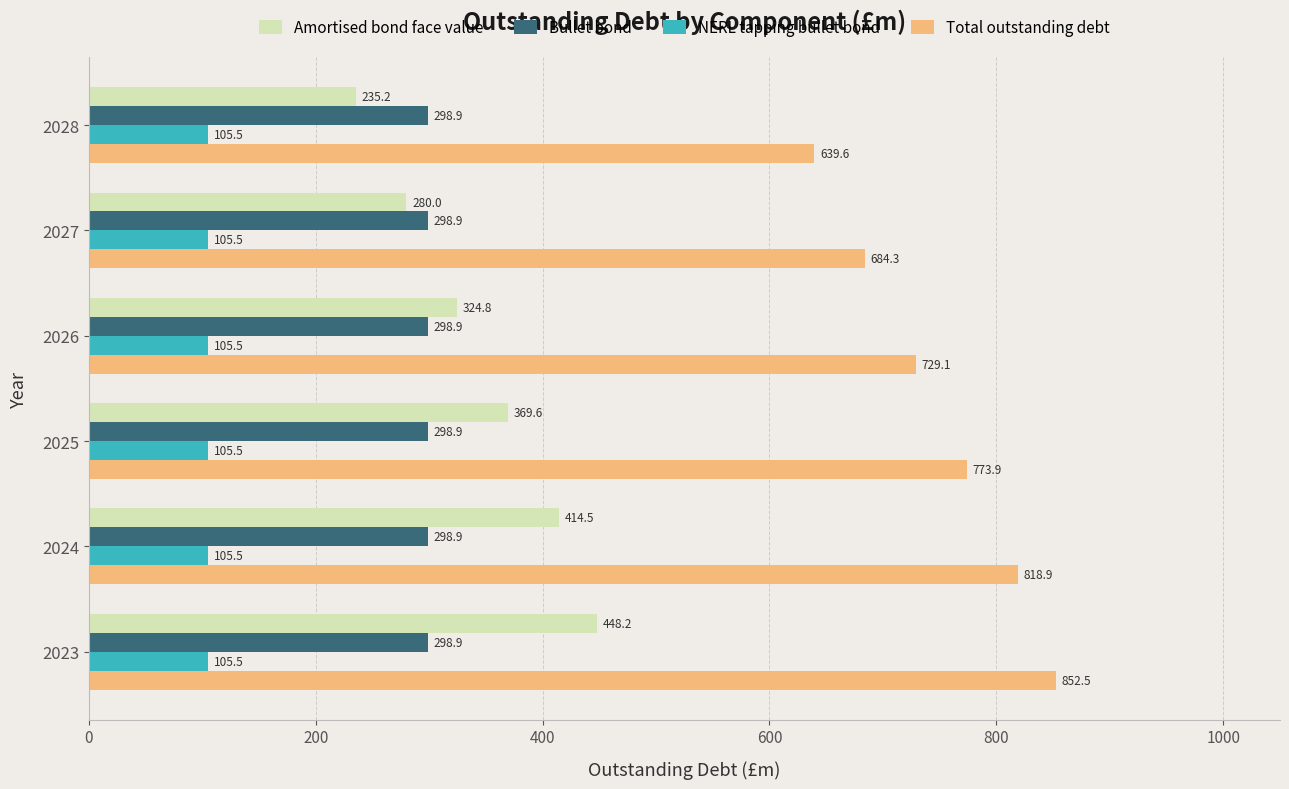

List the labels in order of Amortised bond face value value, largest first.

2023, 2024, 2025, 2026, 2027, 2028